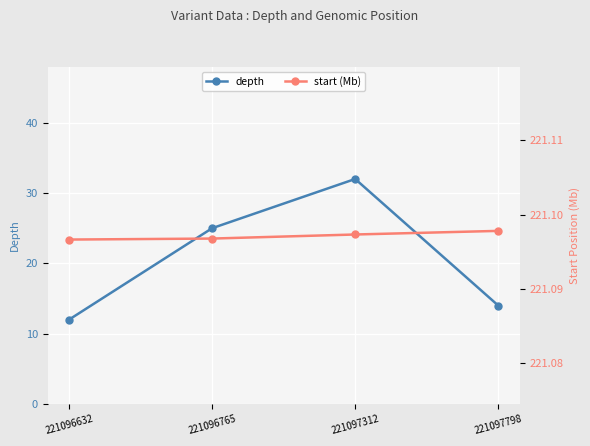

Reading left to right, extract all data points from this chart.

depth: 12.0	25.0	32.0	14.0
start (Mb): 221.1	221.1	221.1	221.1